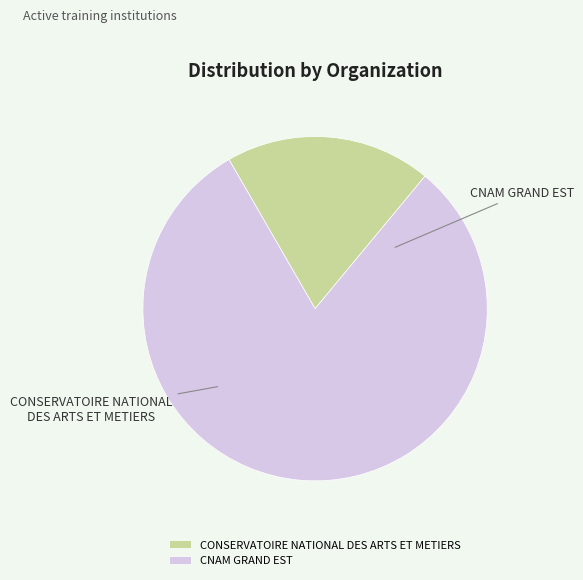

The CONSERVATOIRE NATIONAL DES ARTS ET METIERS slice represents 12% of the pie. True or false?

False